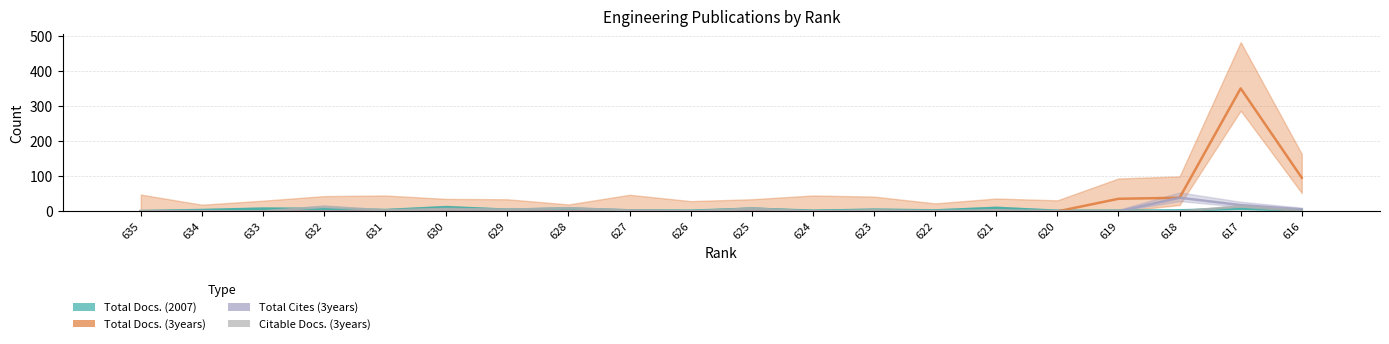

What is the sum of all Total Docs. (3years) values?

522